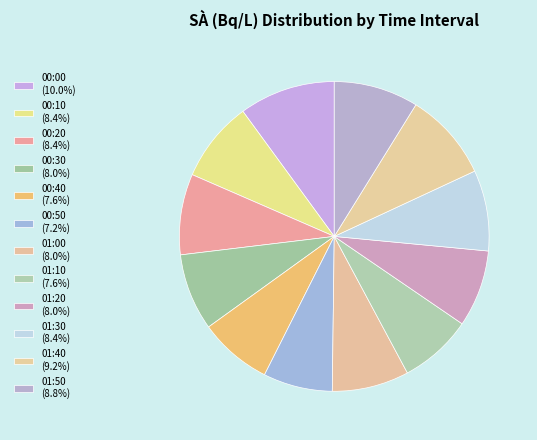

Does 01:30 represent more than half of the total?

No